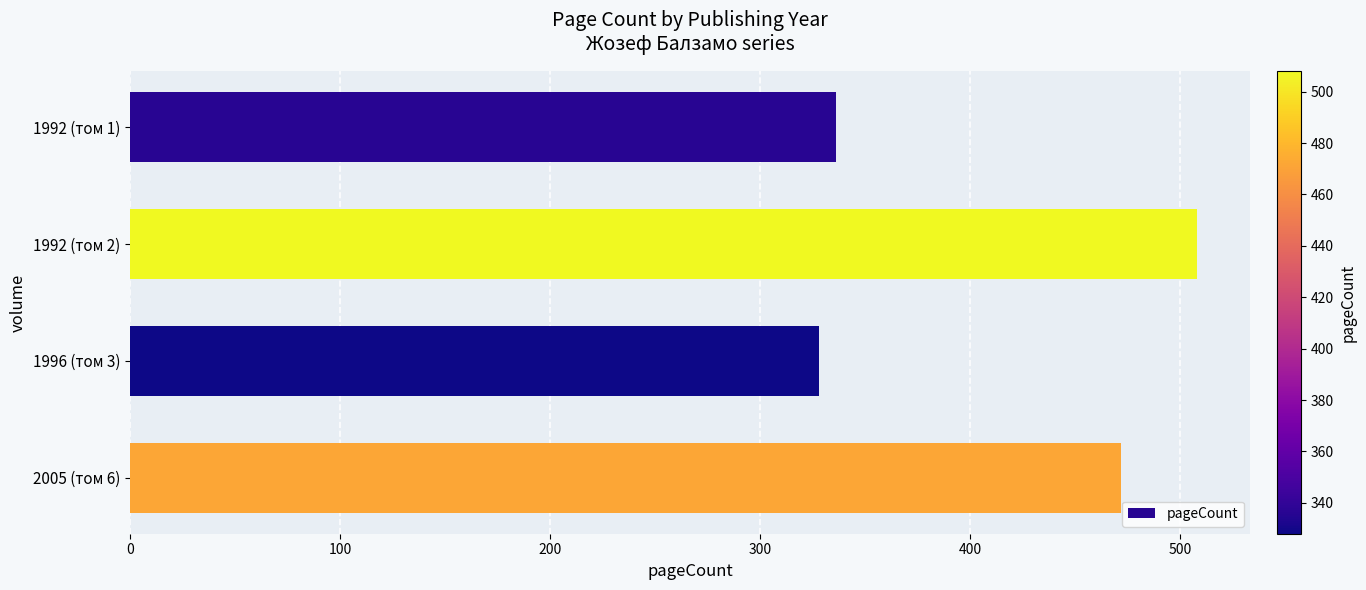

Reading top to bottom, list all the values displayed in this chart.

1992 (том 1)=336	1992 (том 2)=508	1996 (том 3)=328	2005 (том 6)=472